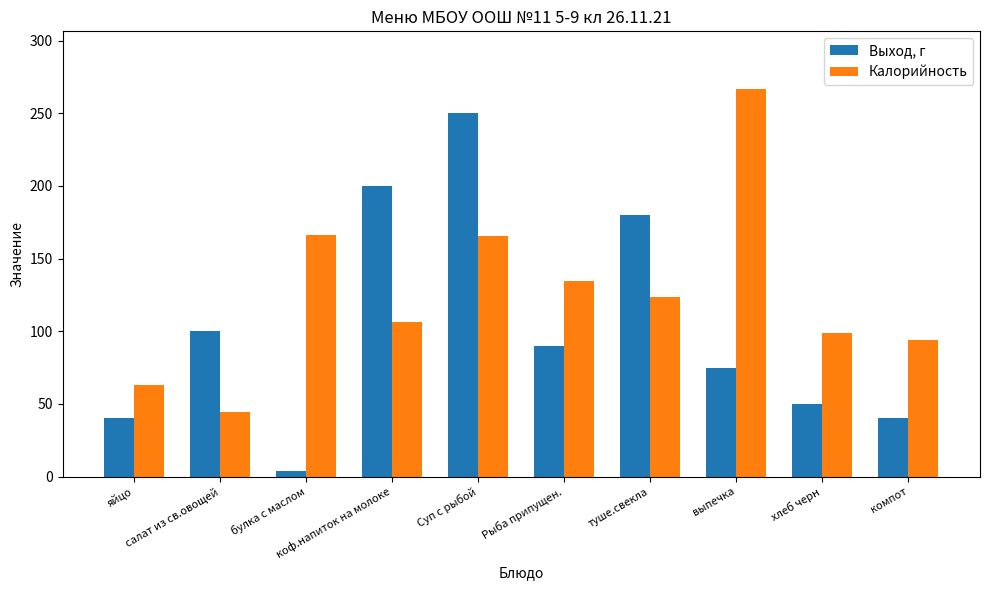

At which category does the chart reach its minimum across all series?

булка с маслом